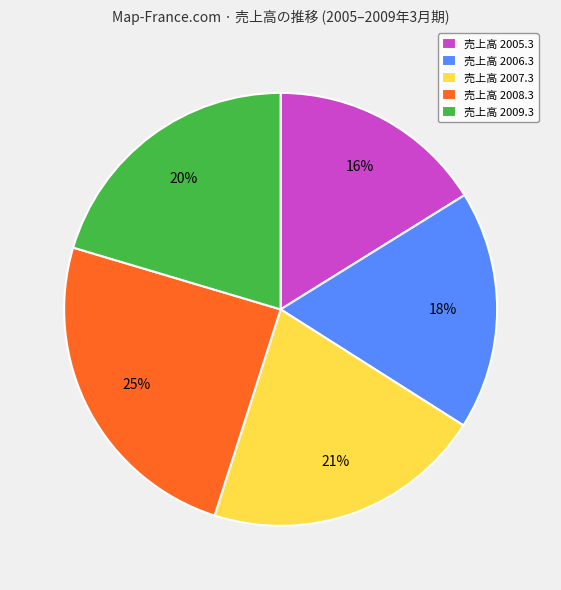

The 売上高 2006.3 slice represents 18% of the pie. True or false?

True